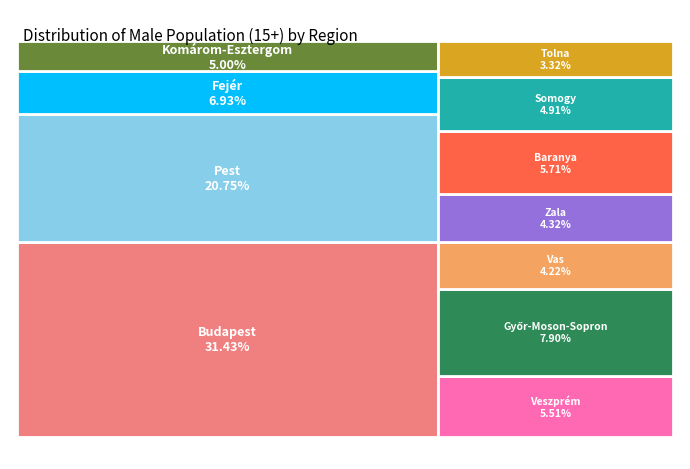

Count the number of slices in the pie.

11